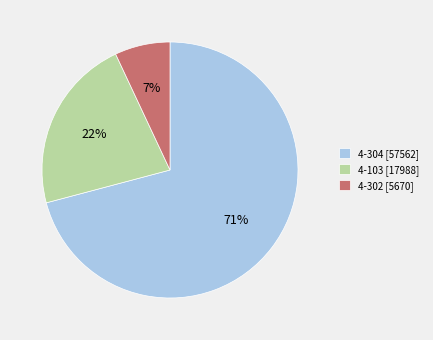

True or false: 4-103 [17988] accounts for 22% of the total.

True